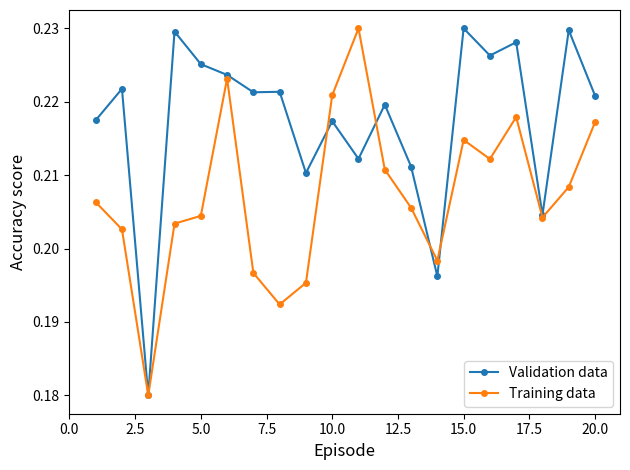

Count the Validation data values in the range 0 to 1.

20